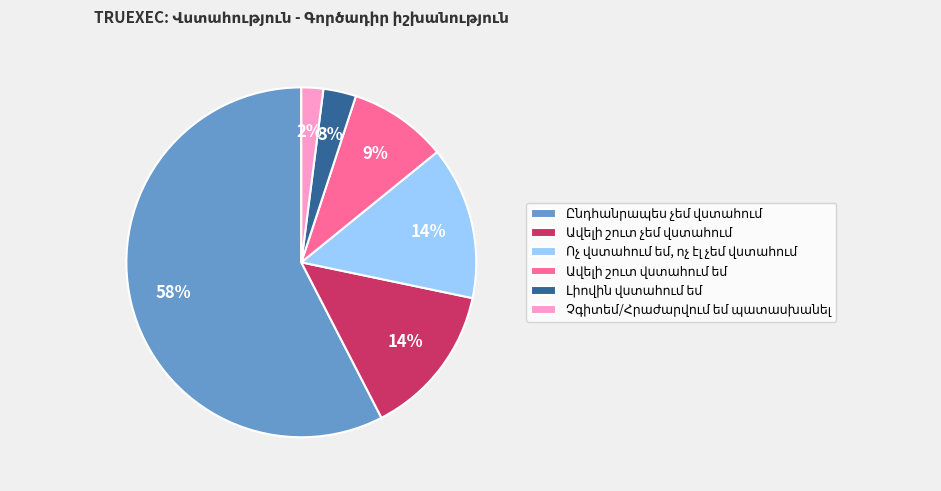

Is there a majority slice in this chart?

Yes